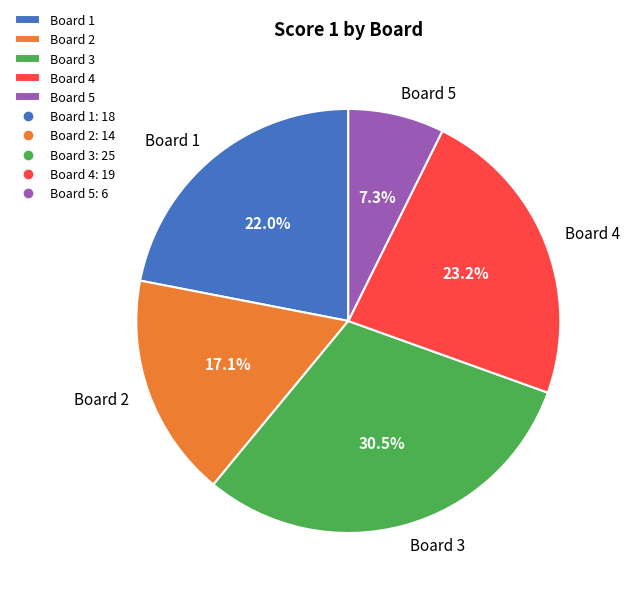

How many slices are in this pie chart?

5